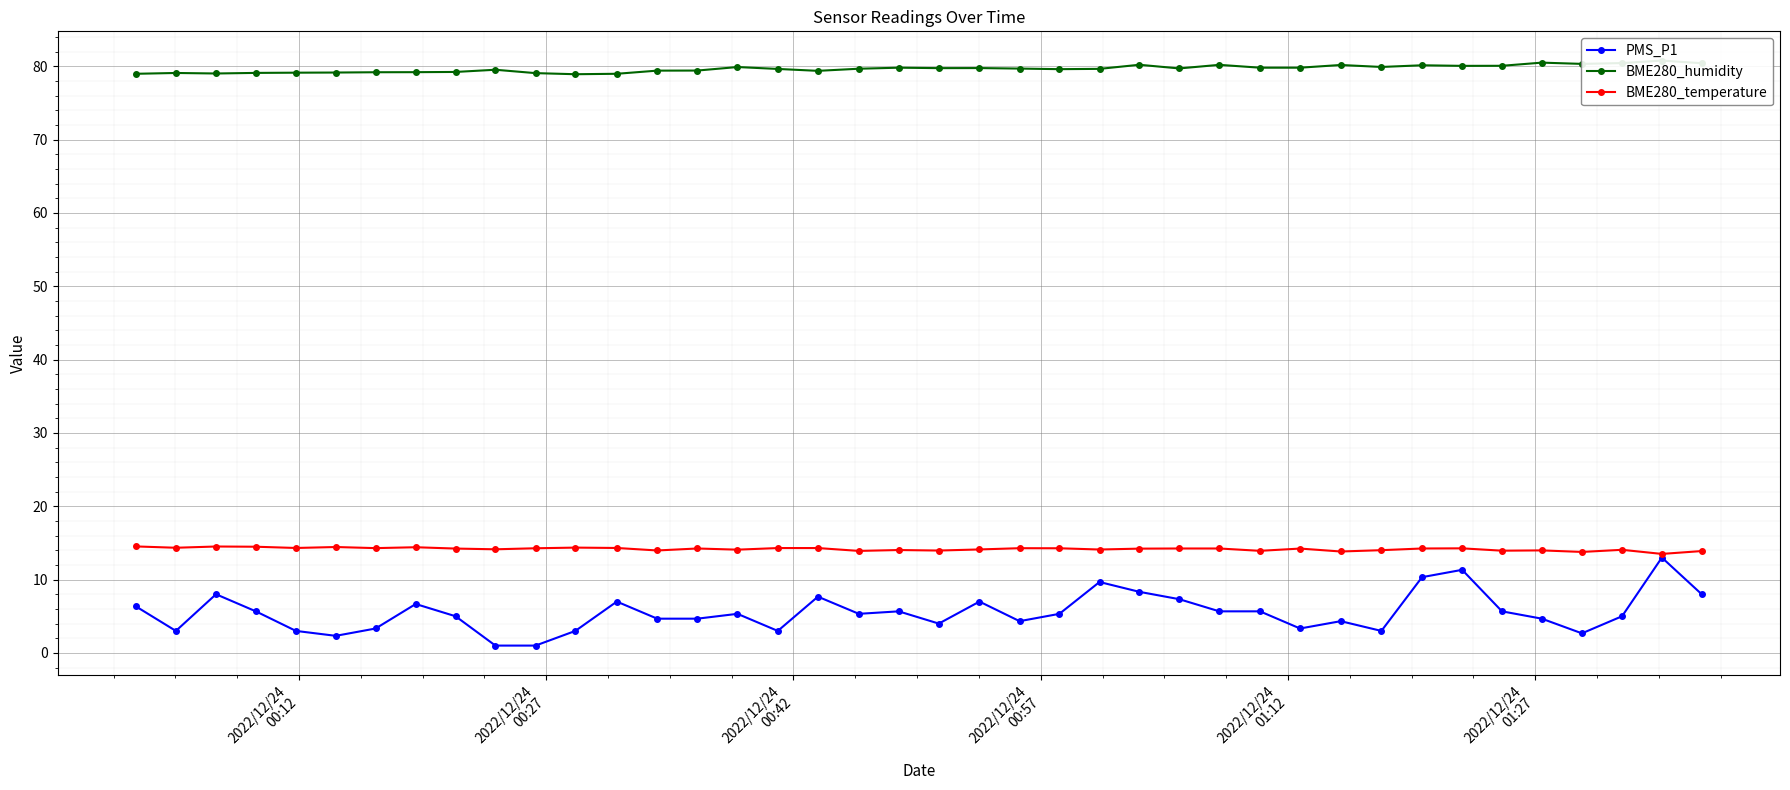

What is the spread (max minus min) of values at 2022/12/24
00:57?

73.4